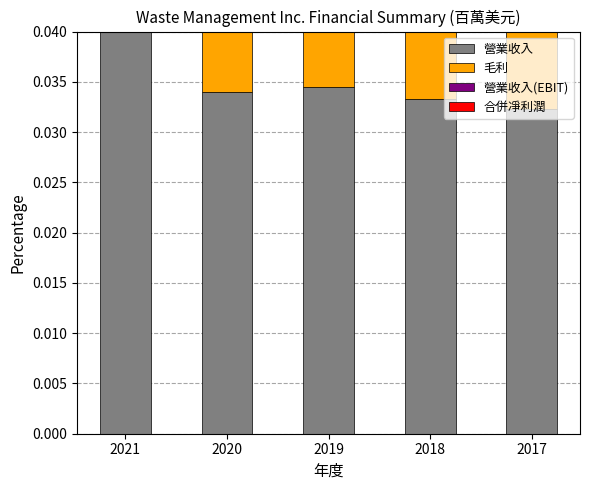

How many bars are there in total?

20